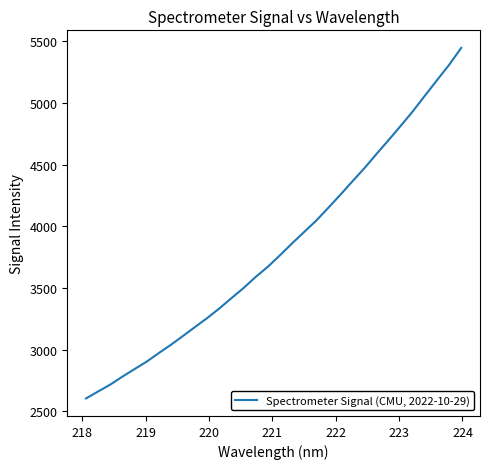

What is the minimum value shown in the chart?

2604.8